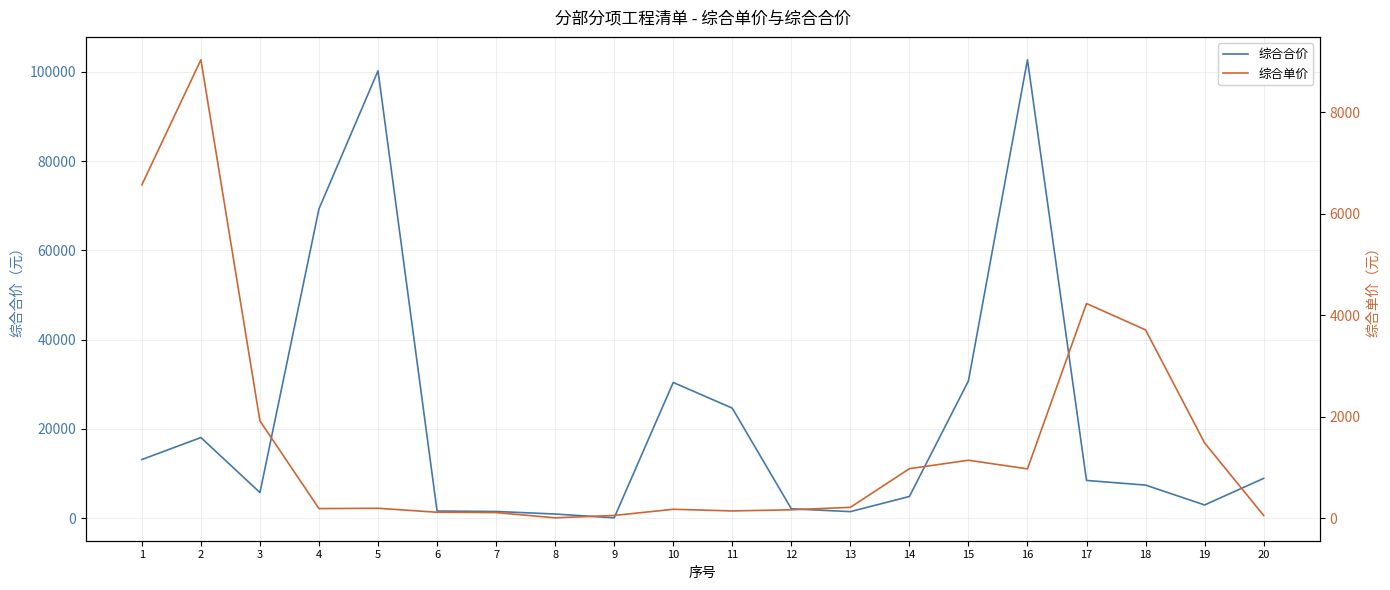

What is the value of the 综合单价 point at the 8th from the left?

3.5